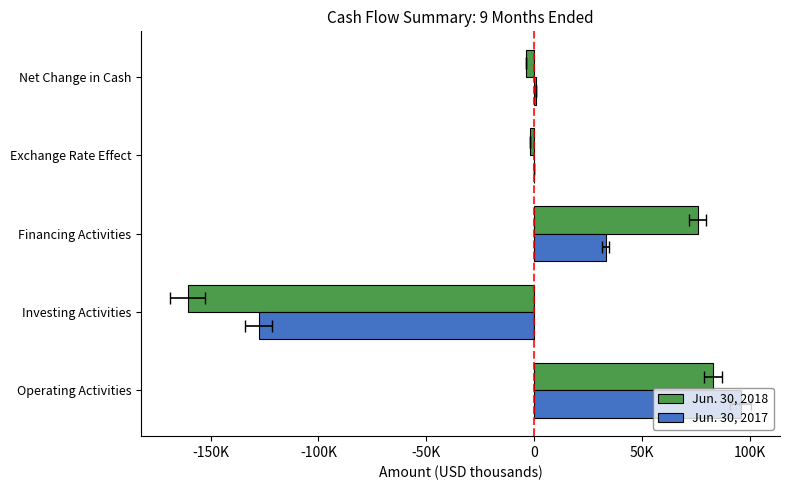

How many data points in Jun. 30, 2018 are above -1777?

2